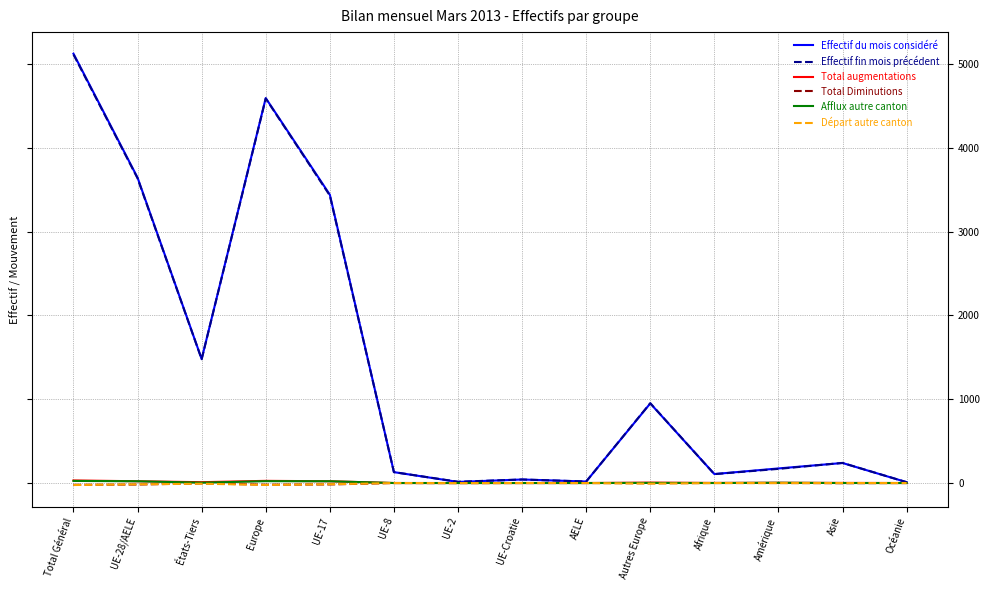

What is the difference between the maximum and minimum values in the Effectif du mois considéré series?

5115